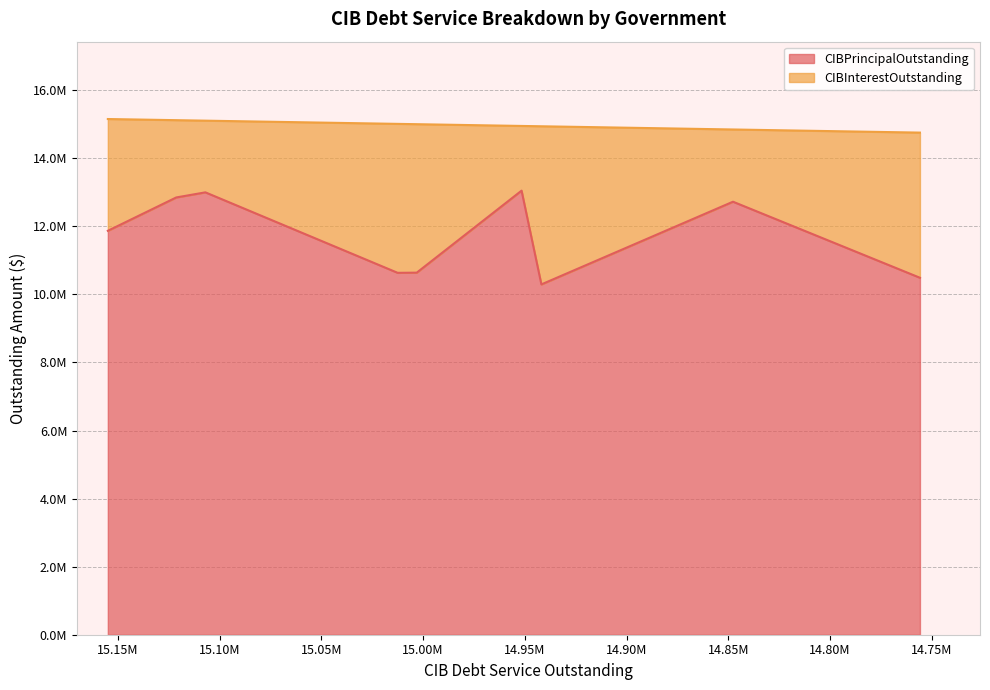

What is the difference between the maximum and minimum values?

2755000